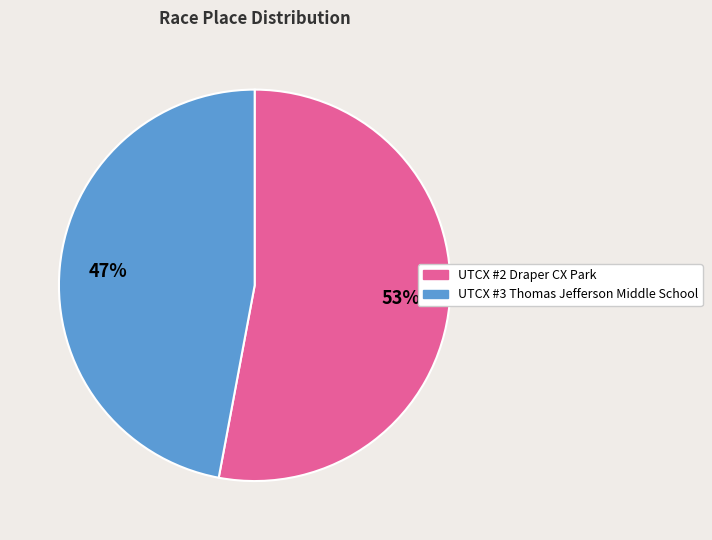

Between UTCX #2 Draper CX Park and UTCX #3 Thomas Jefferson Middle School, which is larger?

UTCX #2 Draper CX Park